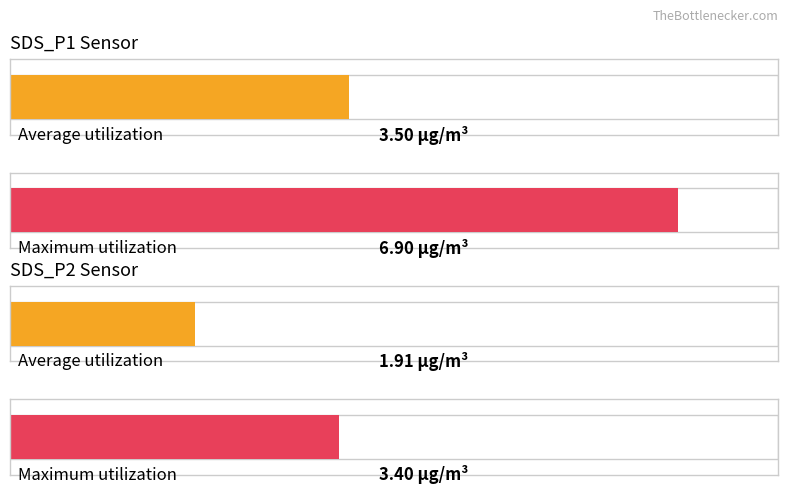

True or false: SDS_P2 has a value of 1.9 at 00:23.

True